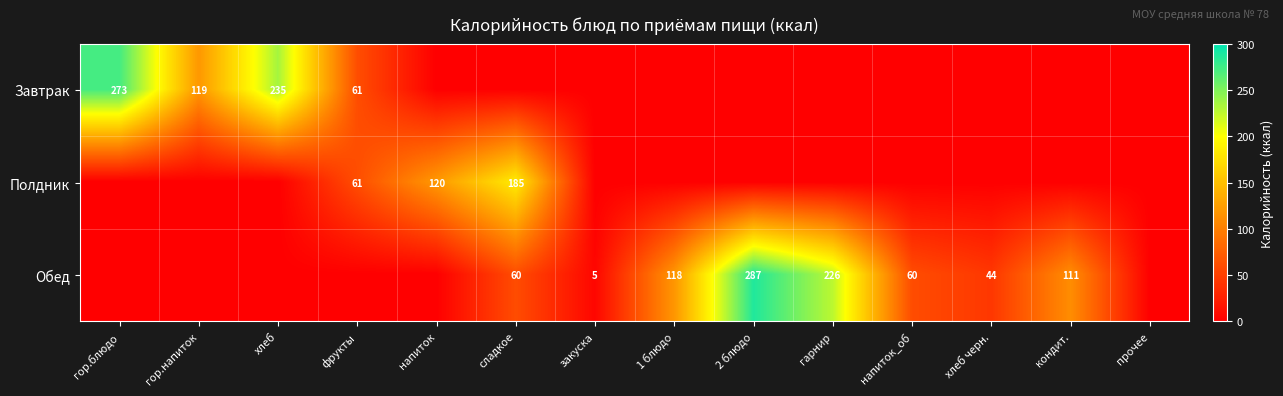

What is the total value across all series at хлеб?

234.9